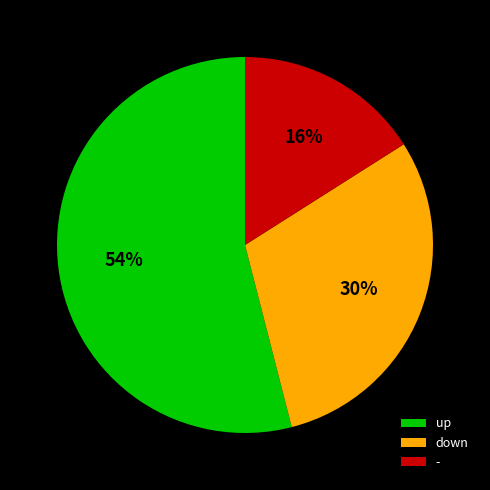

Which category accounts for the majority?

up